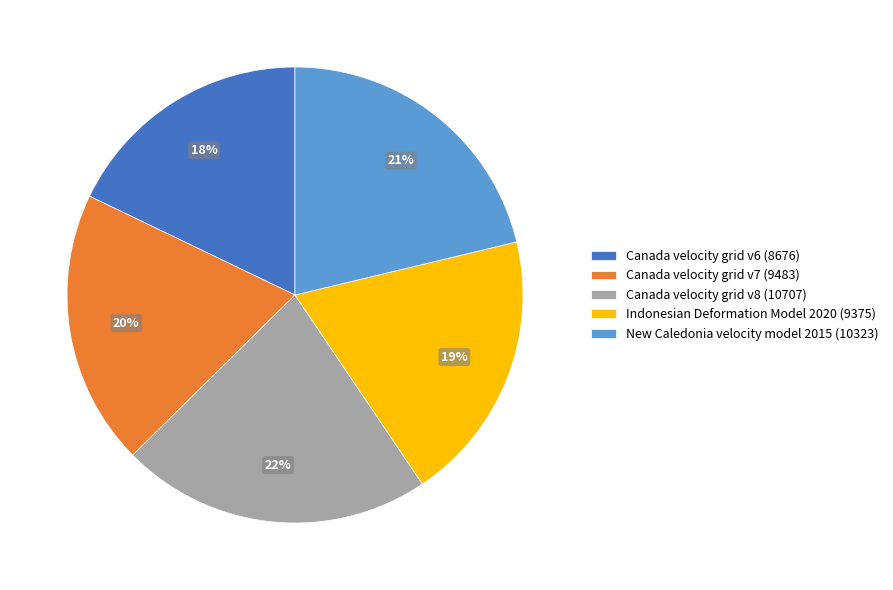

True or false: Canada velocity grid v7 accounts for 20% of the total.

True